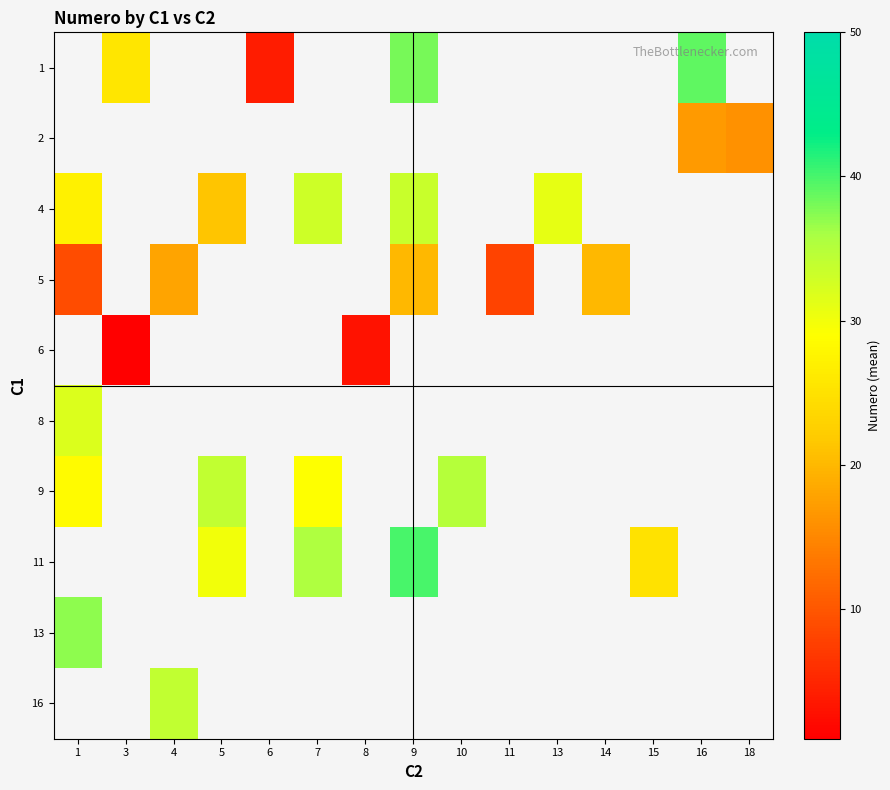

At which category does the chart reach its minimum across all series?

3